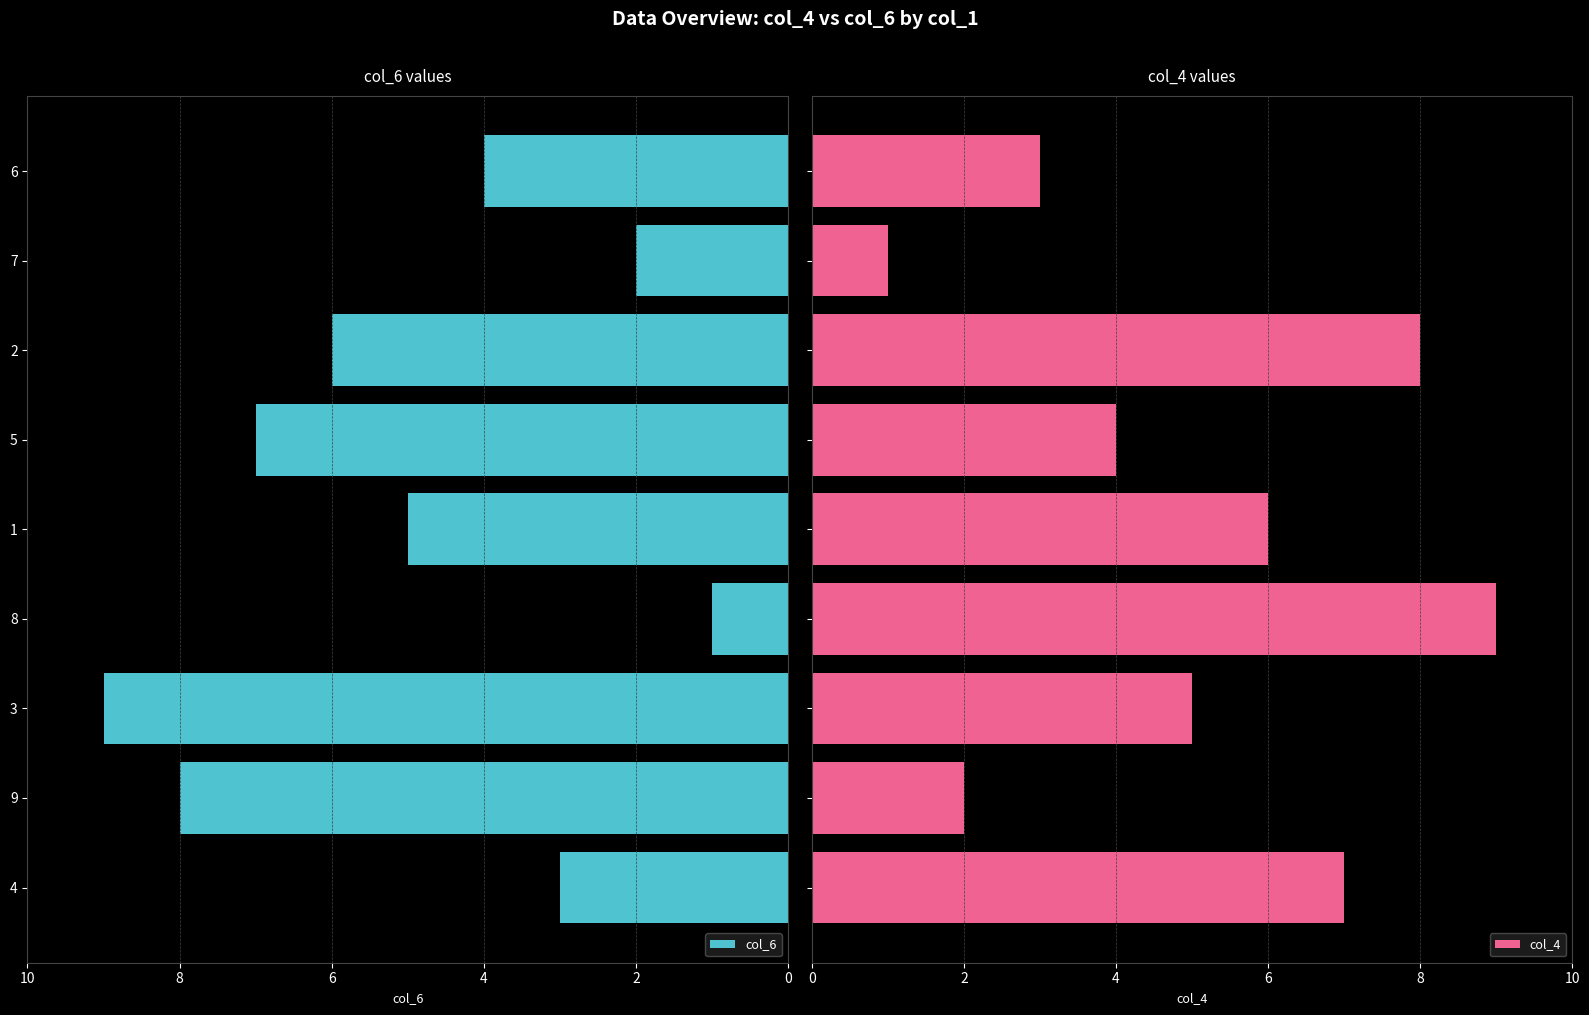

At how many categories does at least one series exceed 2?

8